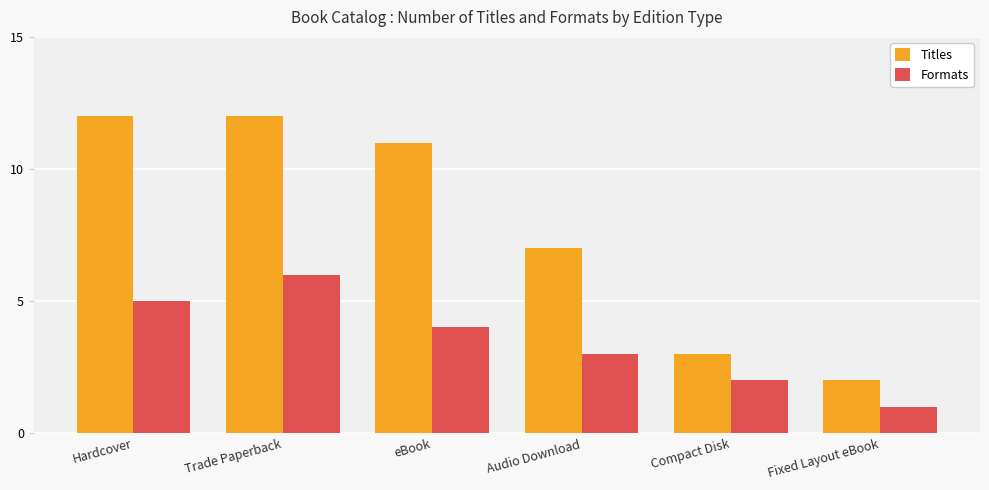

What is the average value of the Titles series?

8